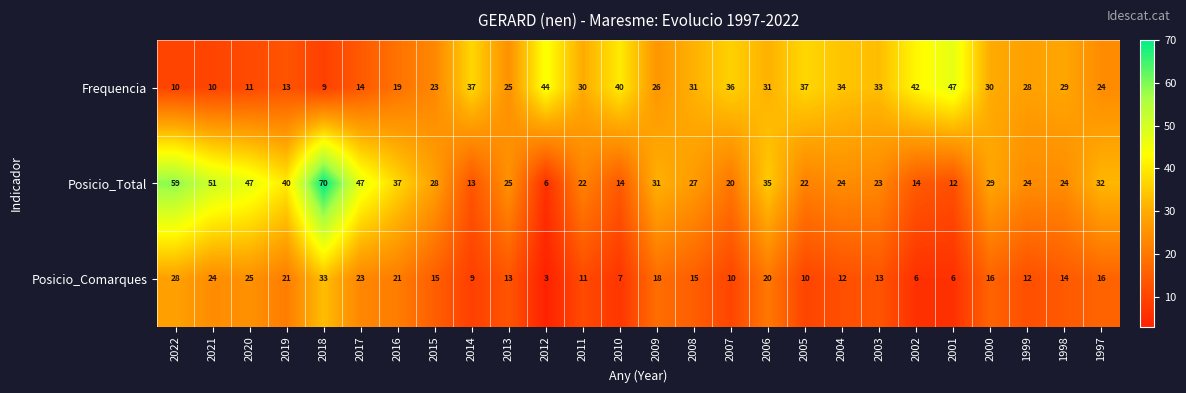

What is the average value of the Frequencia series?

27